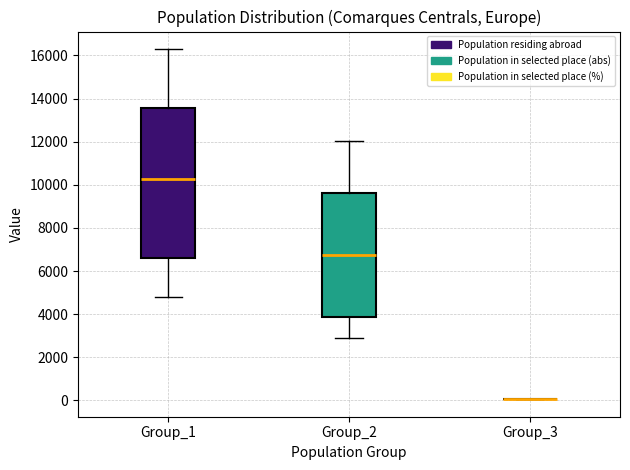

Reading left to right, transcribe this box plot: for each box, give where its median line is, the range the box spans, and where its two whiskers end, as read against the y-axis. The values are not printed on the chart, so give them approximately, as read against the axis.

Group_1: median 10200, box 6600 to 13600, whiskers 4800 to 16200
Group_2: median 6800, box 3800 to 9600, whiskers 3000 to 12000
Group_3: box collapsed to a line at 0, whiskers 0 to 0